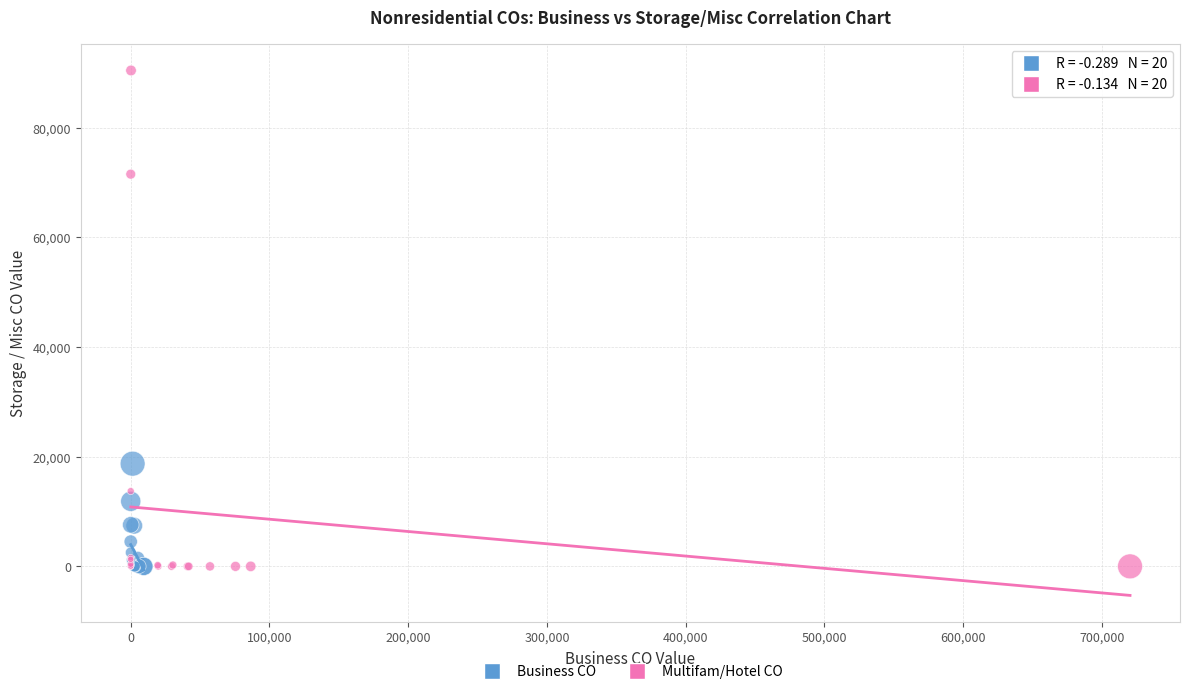

Which series contains the highest Y value?

Multifam/Hotel CO